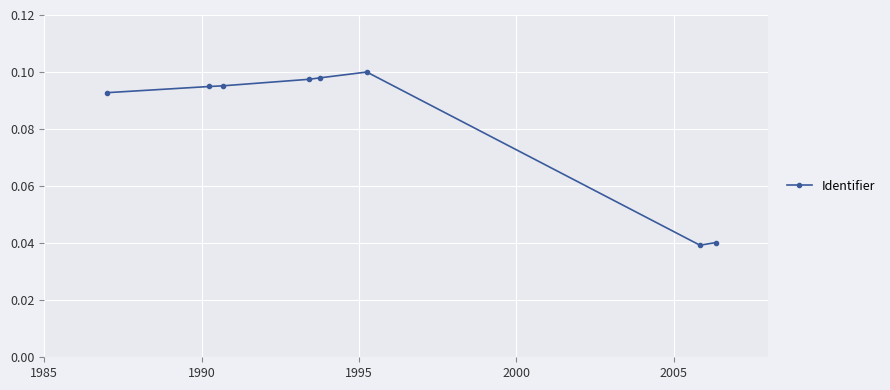

What is the sum of all values?

0.7